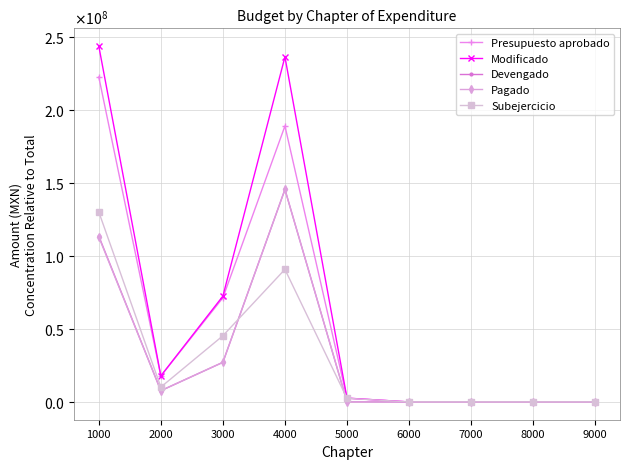

Reading left to right, what are all the values shown in this chart?

Presupuesto aprobado: 1000=222438049.0	2000=17778911.0	3000=71267140.0	4000=188900000.0	5000=2609500.0	6000=0.0	7000=0.0	8000=0.0	9000=0.0
Modificado: 1000=243558821.6	2000=17831303.0	3000=72415872.8	4000=236205778.0	5000=2609500.0	6000=0.0	7000=0.0	8000=0.0	9000=0.0
Devengado: 1000=113506960.1	2000=7688361.1	3000=27125102.0	4000=145449703.9	5000=123981.0	6000=0.0	7000=0.0	8000=0.0	9000=0.0
Pagado: 1000=112870887.7	2000=7688361.1	3000=27125102.0	4000=145449703.9	5000=123981.0	6000=0.0	7000=0.0	8000=0.0	9000=0.0
Subejercicio: 1000=130051861.6	2000=10142941.9	3000=45290770.8	4000=90756074.1	5000=2485519.0	6000=0.0	7000=0.0	8000=0.0	9000=0.0